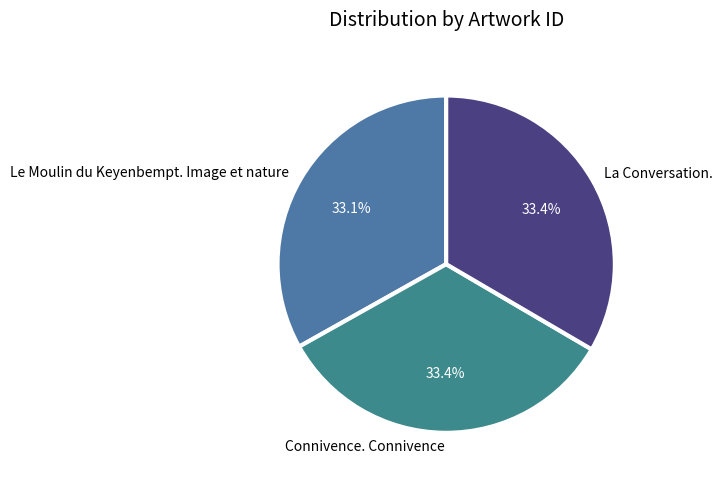

How many slices are in this pie chart?

3